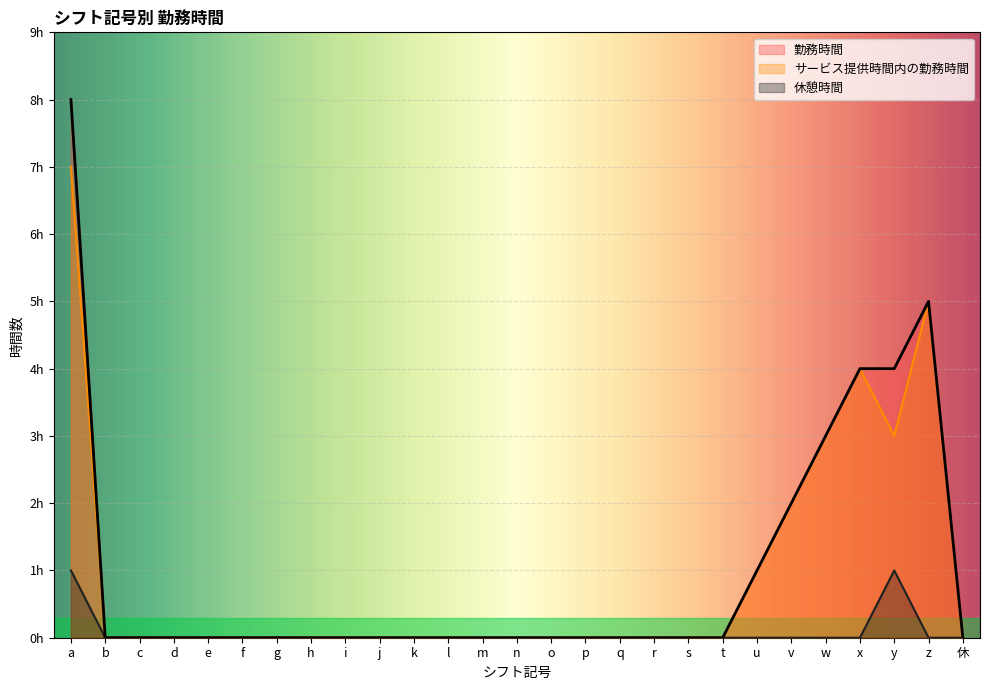

What is the greatest value displayed?

8